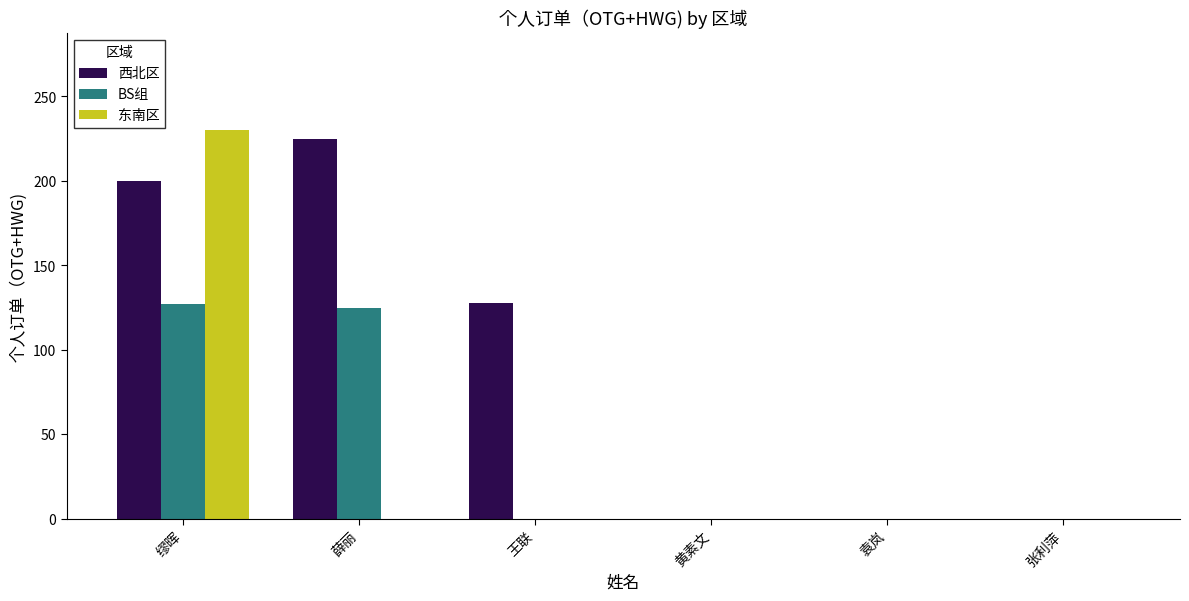

What is the sum of the 东南区 values at 缪晖 and 张利萍?

230